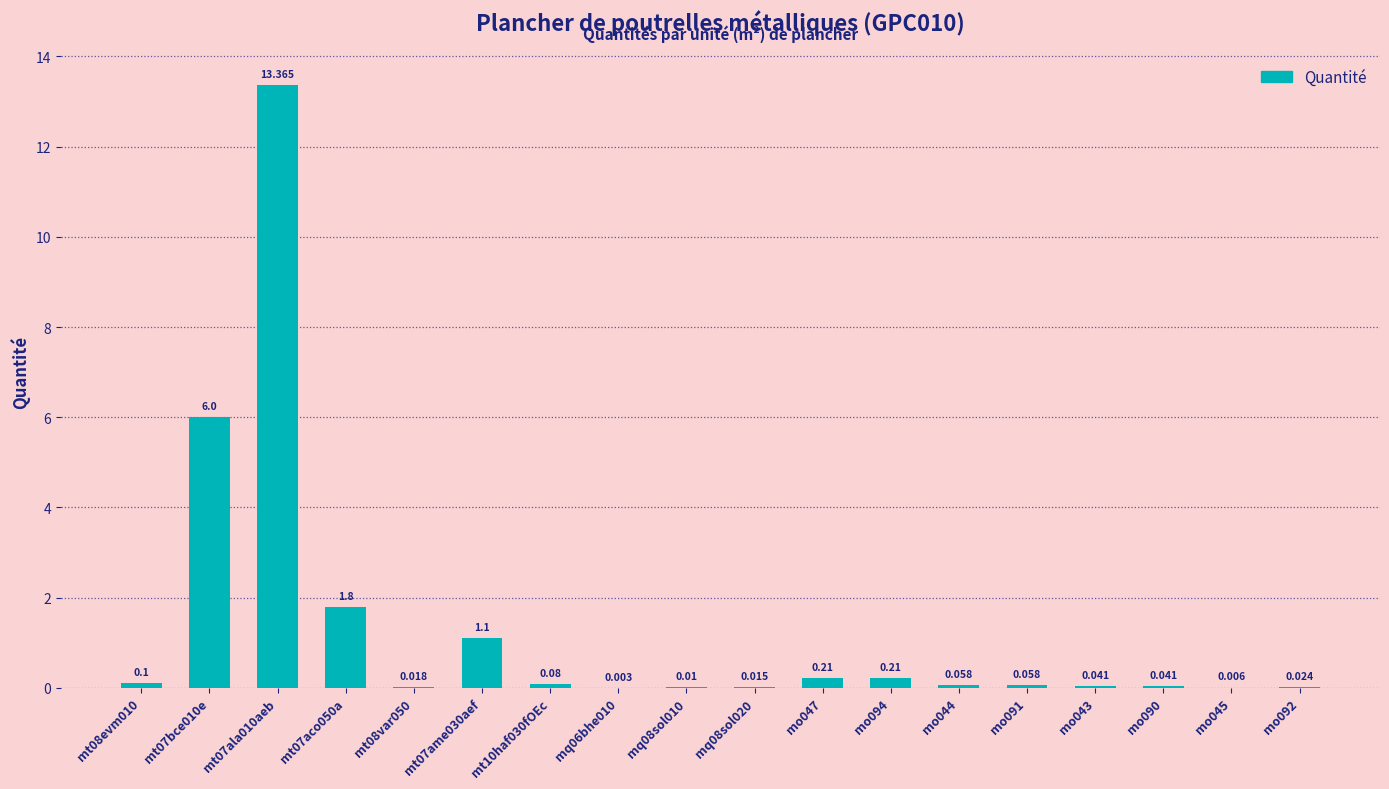

What is the value of the 12th bar from the left?

0.2